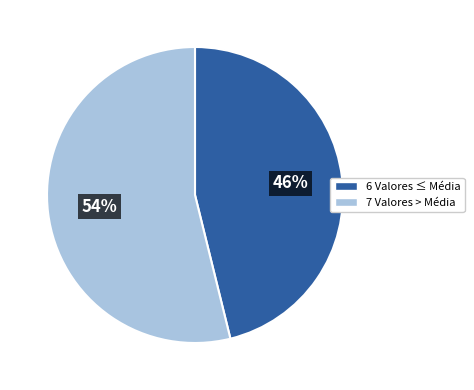

To the nearest percent, what is the difference between the largest and smallest slice percentages?

8%